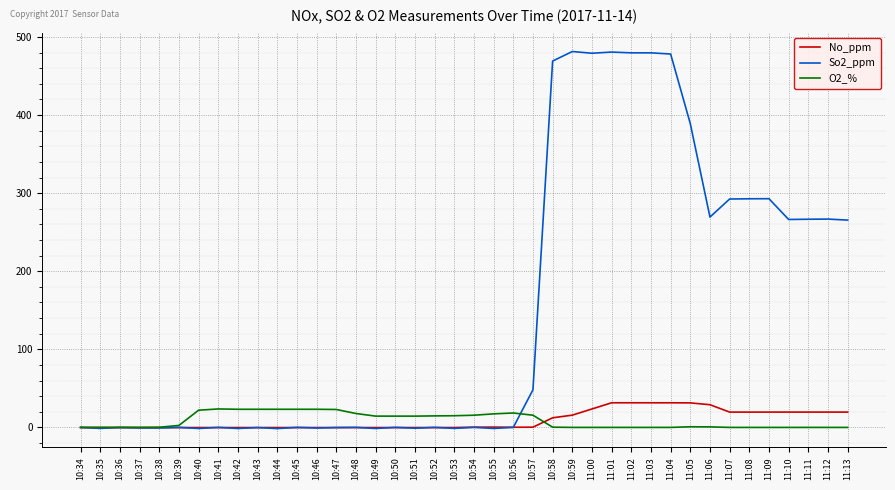

Which series has the largest total across all categories?

So2_ppm